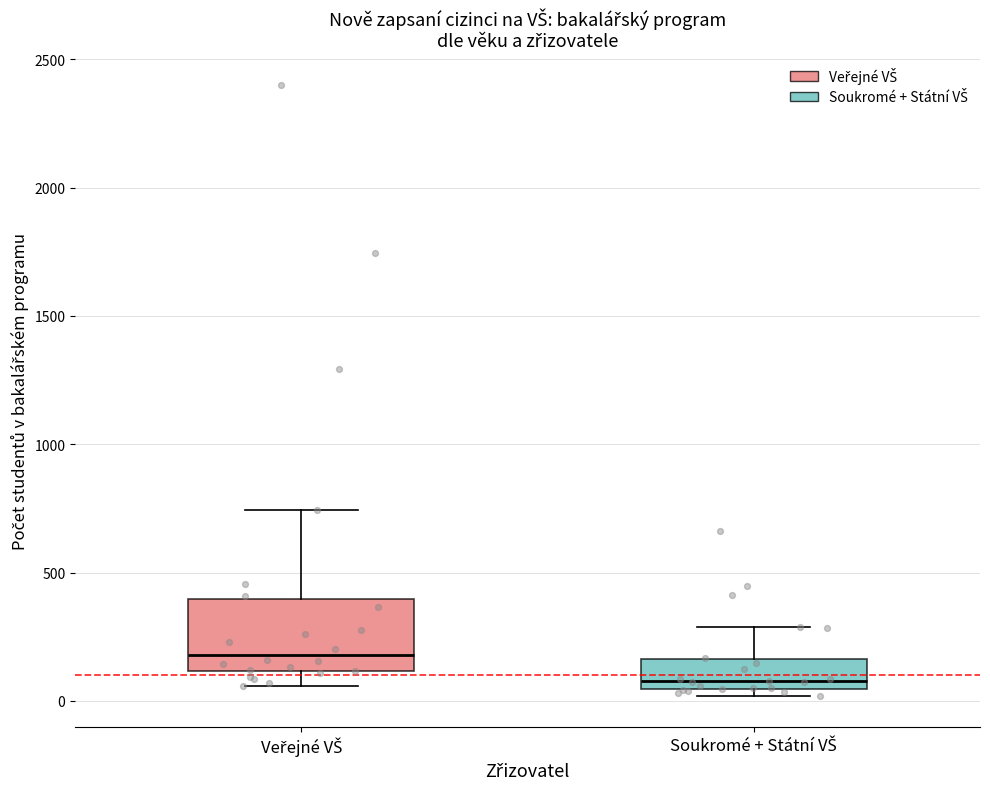

Reading left to right, transcribe this box plot: for each box, give where its median line is, the range the box spans, and where its two whiskers end, as read against the y-axis. The values are not printed on the chart, so give them approximately, as read against the axis.

Veřejné VŠ: median 200, box 100 to 400, whiskers 50 to 750
Soukromé + Státní VŠ: median 100, box 50 to 150, whiskers 0 to 300